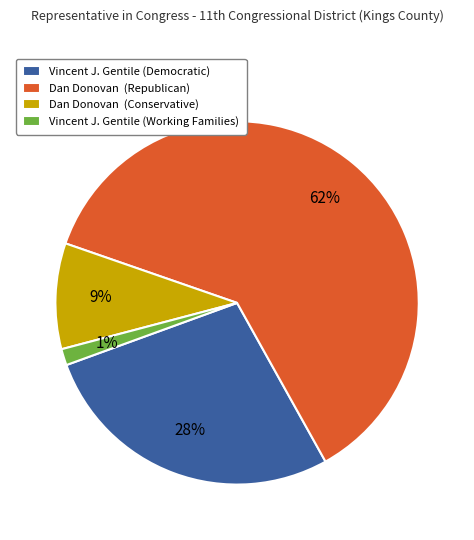

To the nearest percent, what percentage of the pie is Vincent J. Gentile (Democratic)?

28%